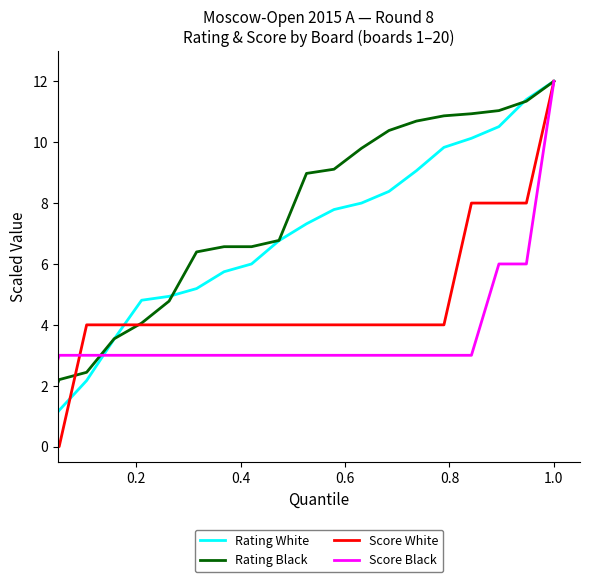

Reading left to right, transcribe all the data shown in this chart.

Rating White: 0.0	1.2	2.2	3.5	4.8	4.9	5.2	5.7	6.0	6.8	7.3	7.8	8.0	8.4	9.1	9.8	10.1	10.5	11.4	12.0
Rating Black: 0.0	2.2	2.4	3.5	4.1	4.8	6.4	6.6	6.6	6.8	9.0	9.1	9.8	10.4	10.7	10.9	10.9	11.0	11.3	12.0
Score White: 0.0	0.0	4.0	4.0	4.0	4.0	4.0	4.0	4.0	4.0	4.0	4.0	4.0	4.0	4.0	4.0	8.0	8.0	8.0	12.0
Score Black: 0.0	3.0	3.0	3.0	3.0	3.0	3.0	3.0	3.0	3.0	3.0	3.0	3.0	3.0	3.0	3.0	3.0	6.0	6.0	12.0